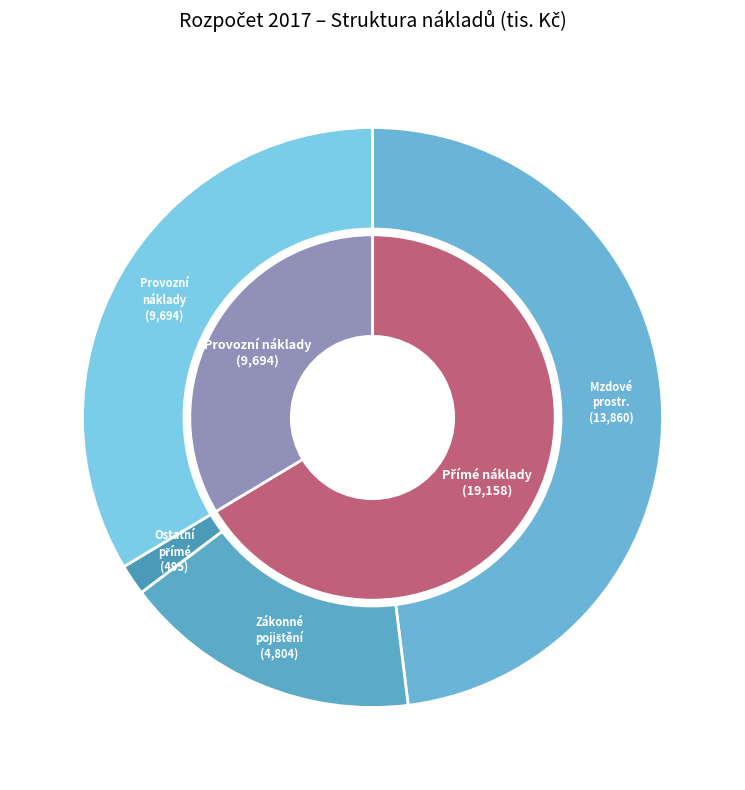

What percentage do Ostatní přímé náklady and Zákonné pojištění a FKSP together represent?

18.4%